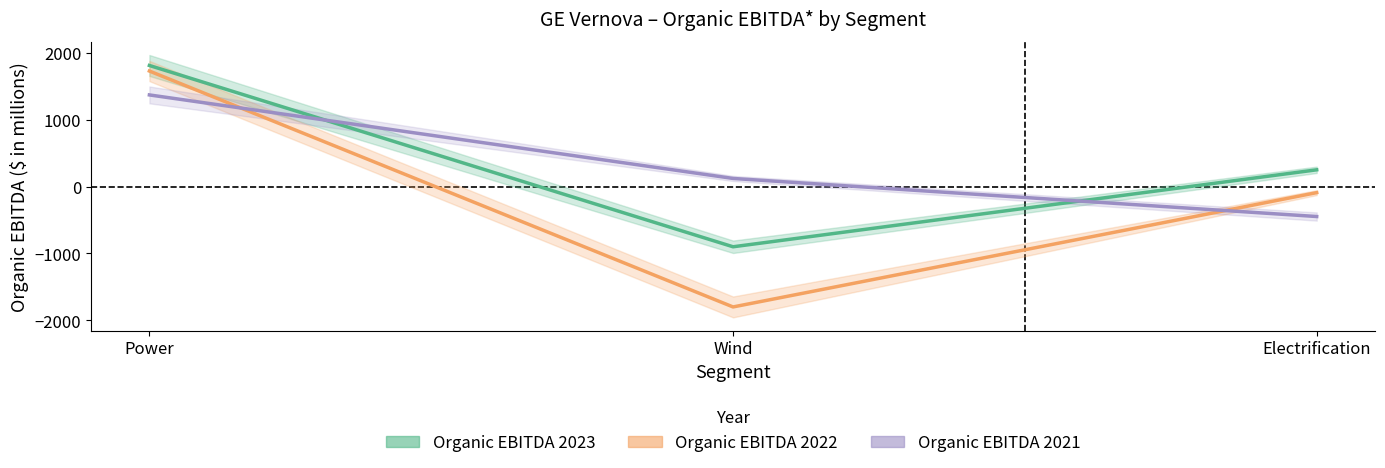

Is the value of Organic EBITDA 2022 at Wind greater than the value of Organic EBITDA 2023 at Power?

No